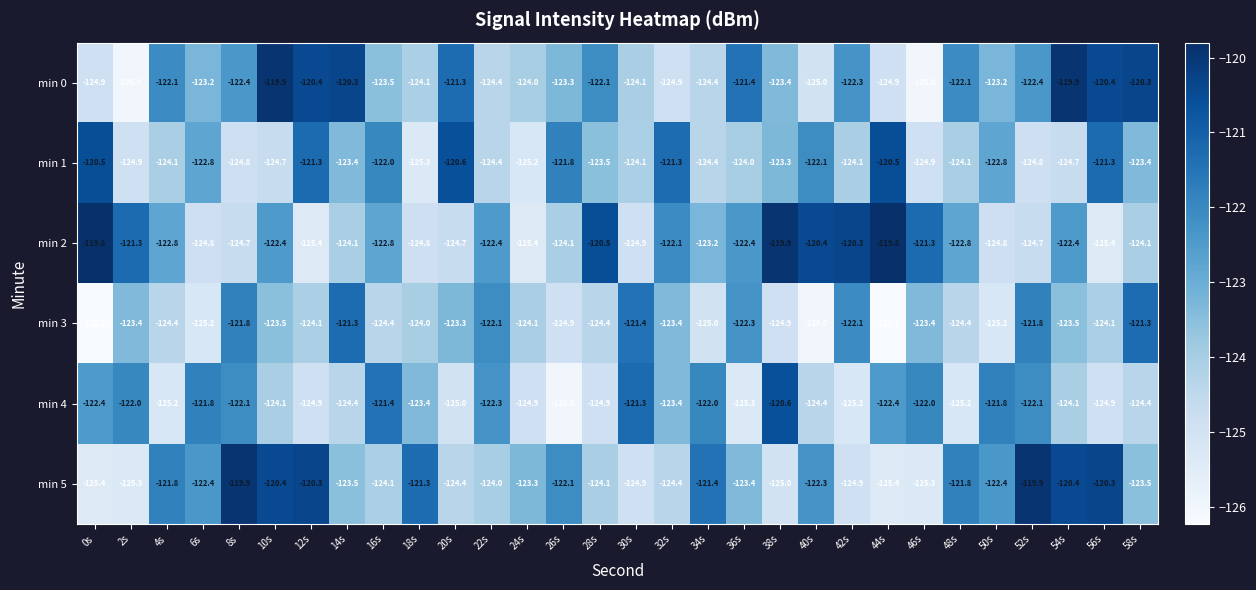

What is the maximum value for min 3?

-121.3